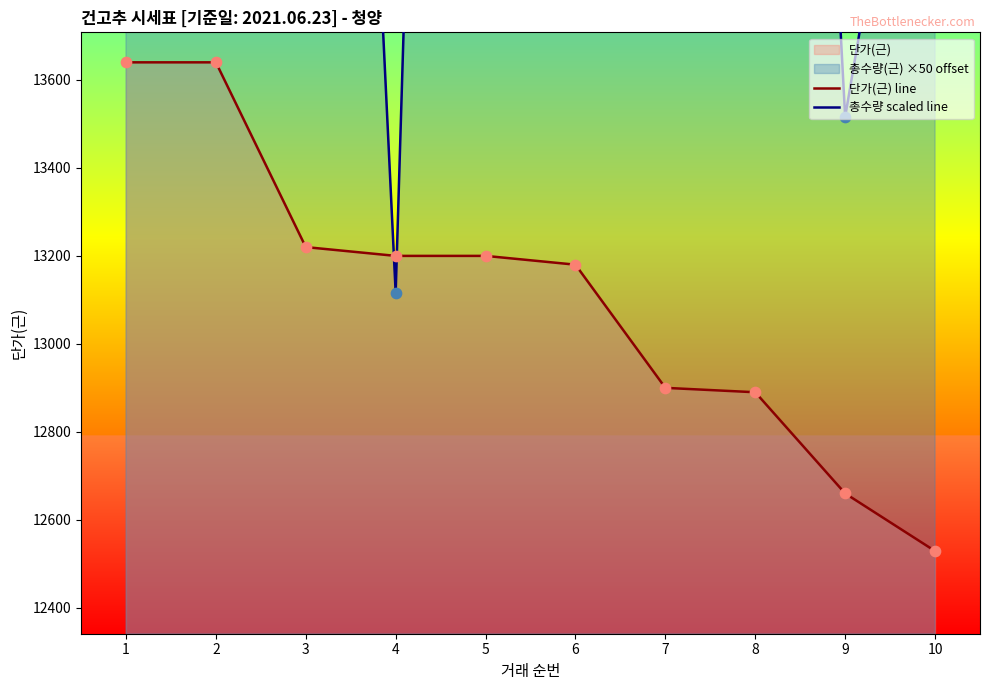

What is the total value across all series at 8?

30256.1